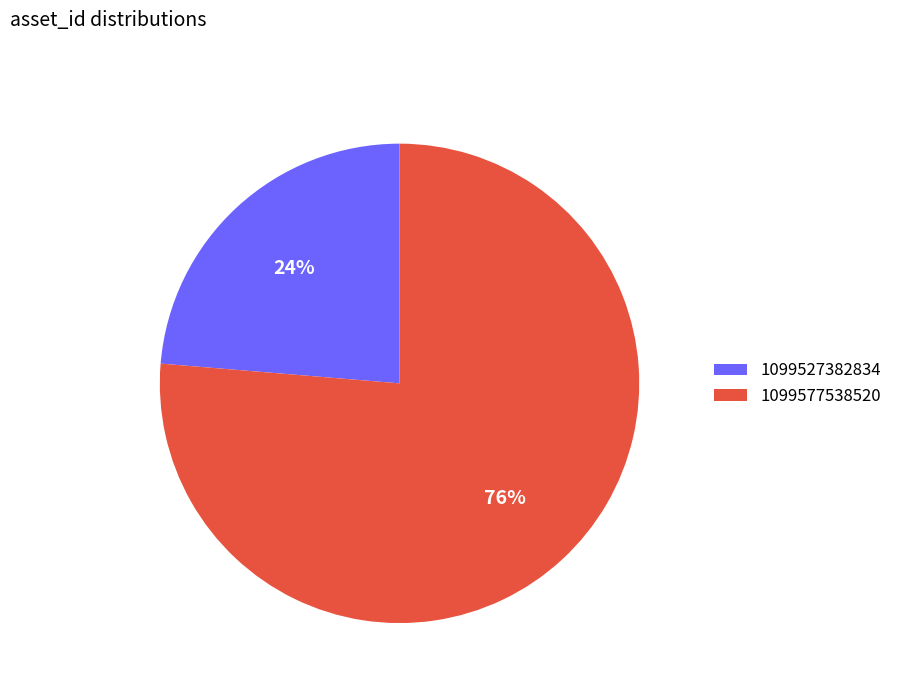

True or false: 1099577538520 accounts for 76% of the total.

True